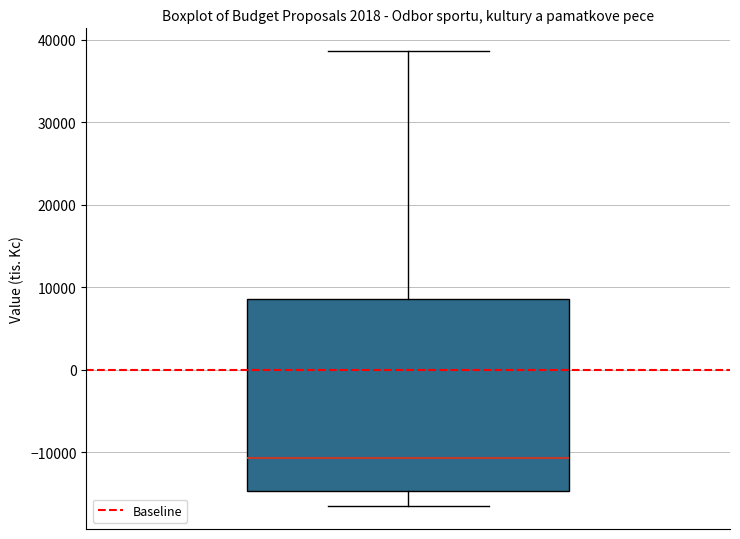

Where does the median line of the box sit on the y-axis? The values are not printed on the chart, so give them approximately, as read against the axis.

-11000